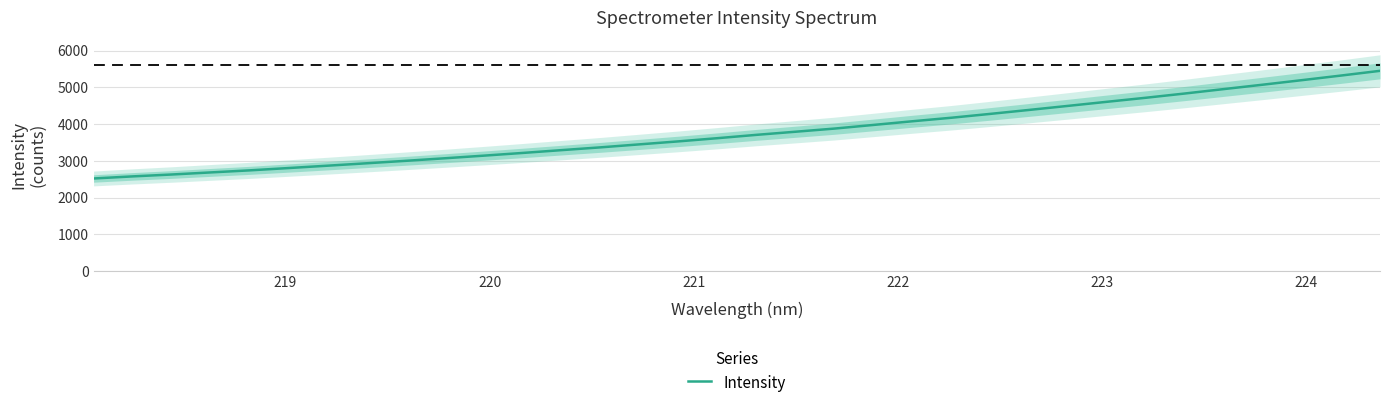

How many lines are shown in the chart?

1